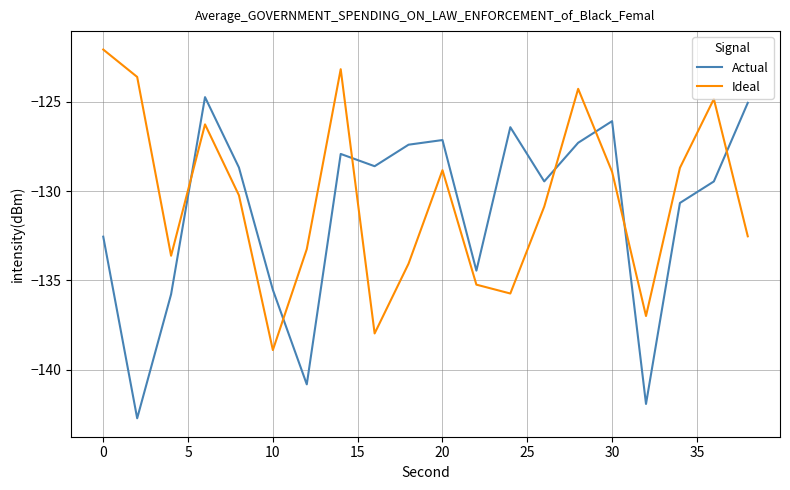

What is the sum of all Ideal values?

-2610.2